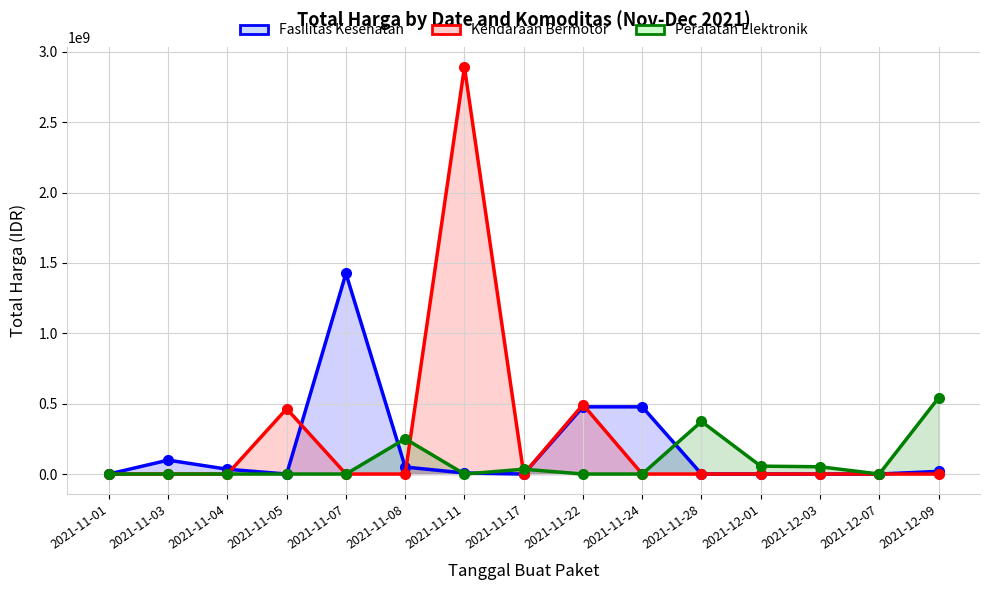

Does the chart have visible grid lines?

Yes